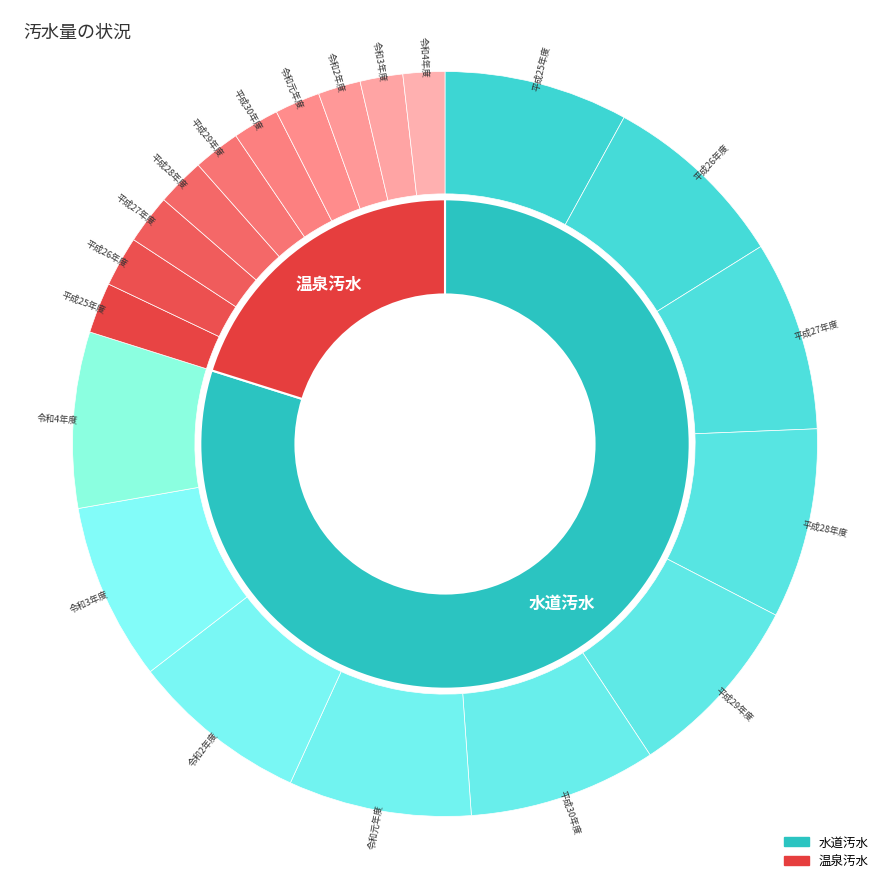

Which series changed the most between 平成27年度 and 平成29年度?

水道汚水